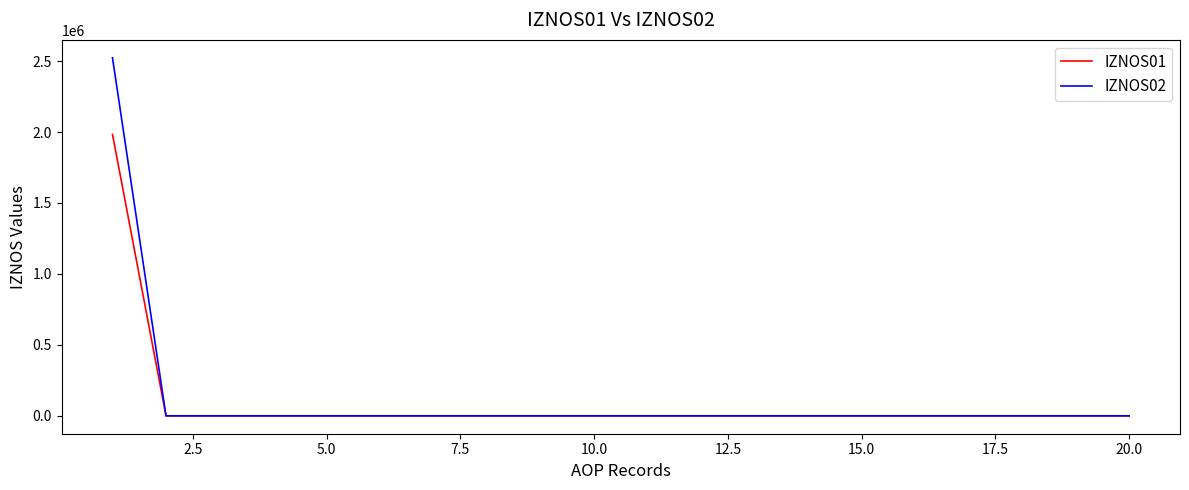

What is the highest value of the IZNOS01 series?

1983230.9